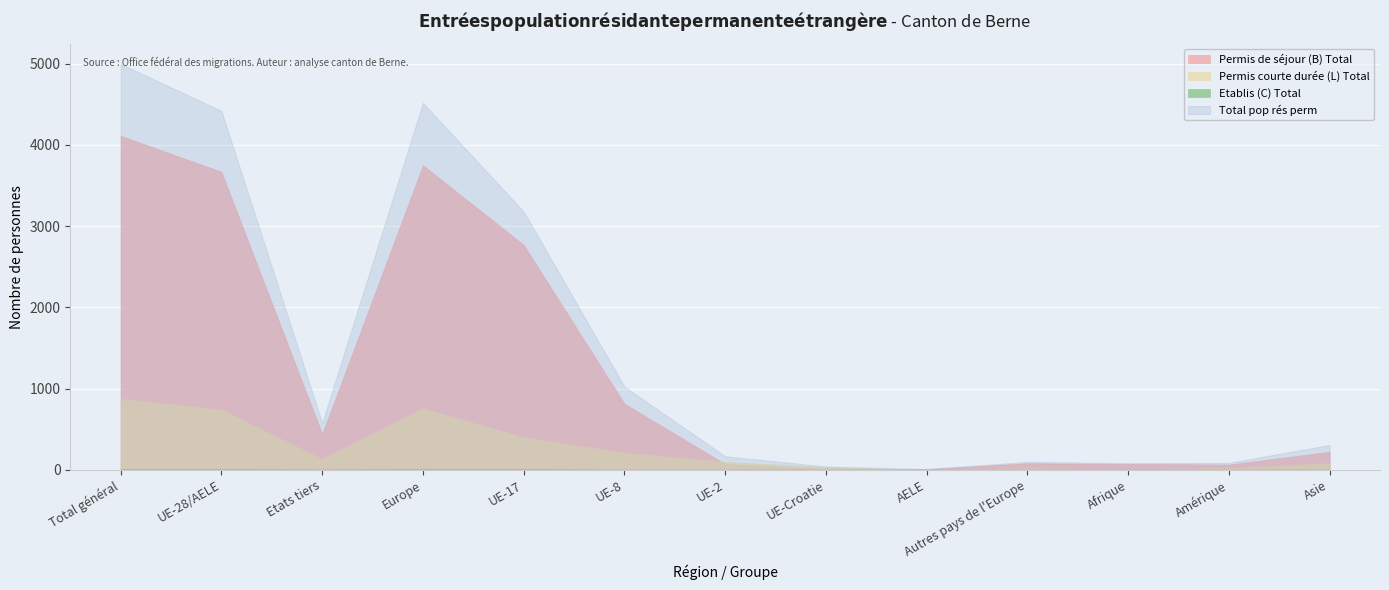

What is the spread (max minus min) of values at UE-28/AELE?

4409